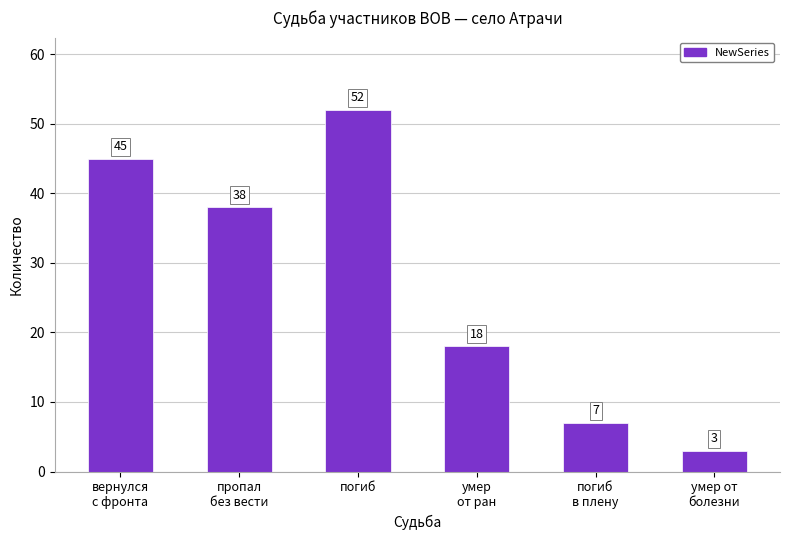

How many distinct data groups are displayed?

1